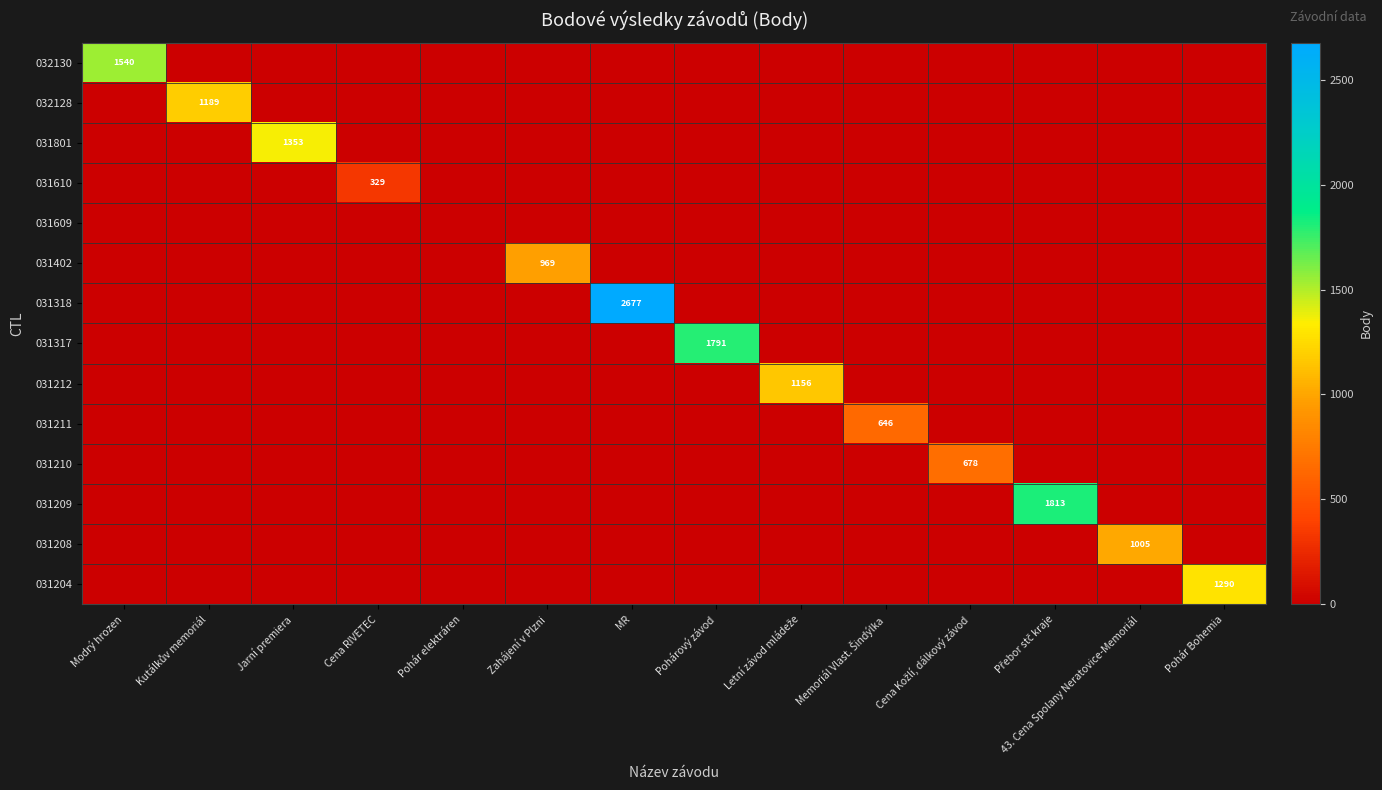

At which label is 031211 closest to 323?

Modrý hrozen